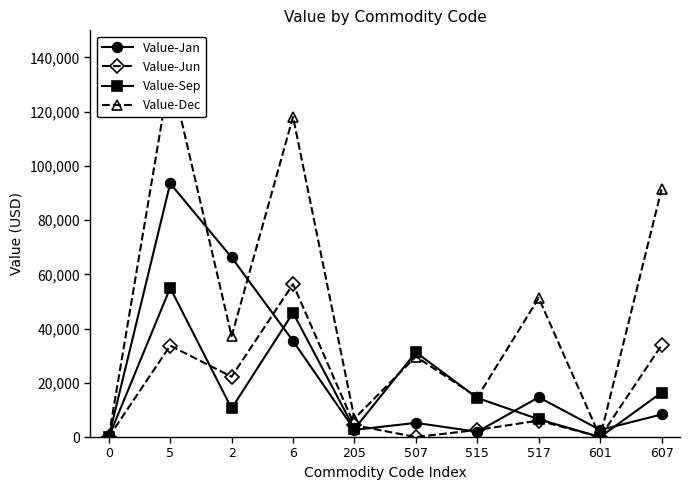

What are all the series names shown in the legend?

Value-Jan, Value-Jun, Value-Sep, Value-Dec